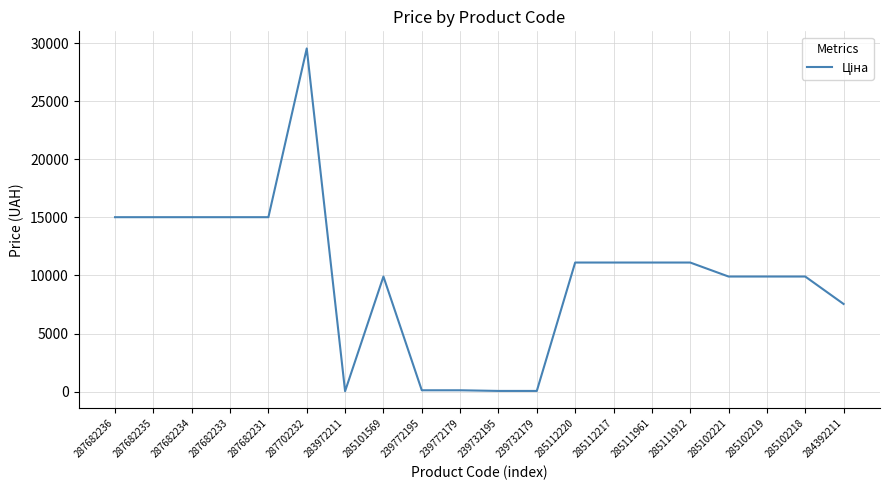

Between 287682235 and 287702232, which is larger?

287702232